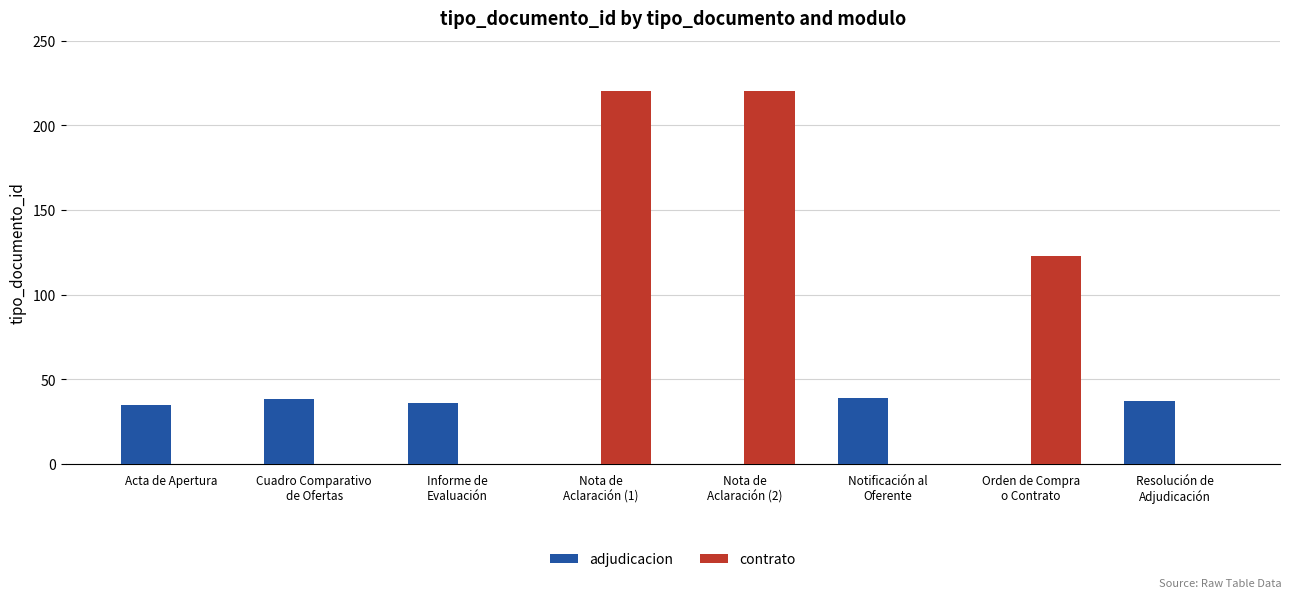

Which series has the largest total across all categories?

contrato